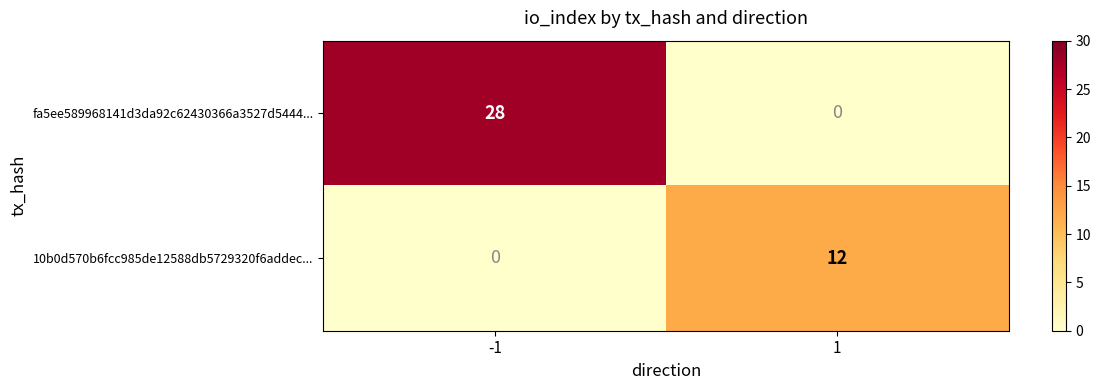

Reading left to right, list all the values displayed in this chart.

fa5ee589968141d3da92c62430366a3527d5444...: -1=28	1=0
10b0d570b6fcc985de12588db5729320f6addec...: -1=0	1=12